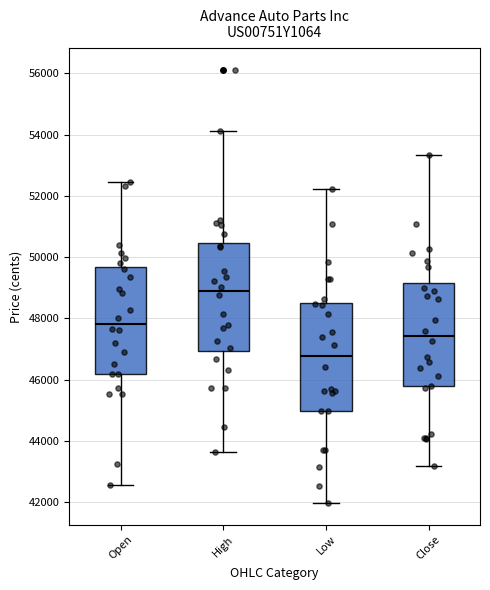

Which box's median line is the lowest?

Low